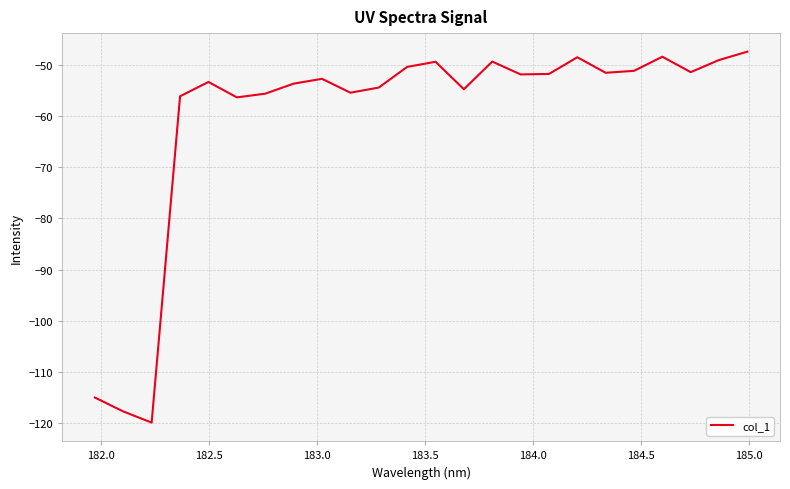

What is the difference between the maximum and minimum values?

72.4